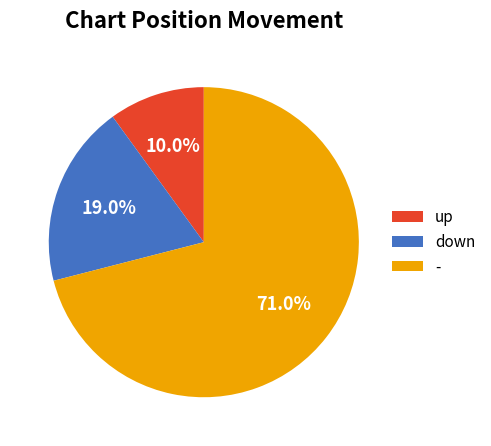

What is the majority slice?

-